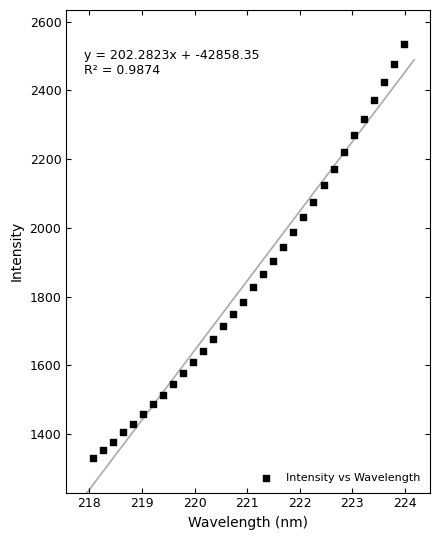

What is the range of Y values (max minus min)?

1204.0